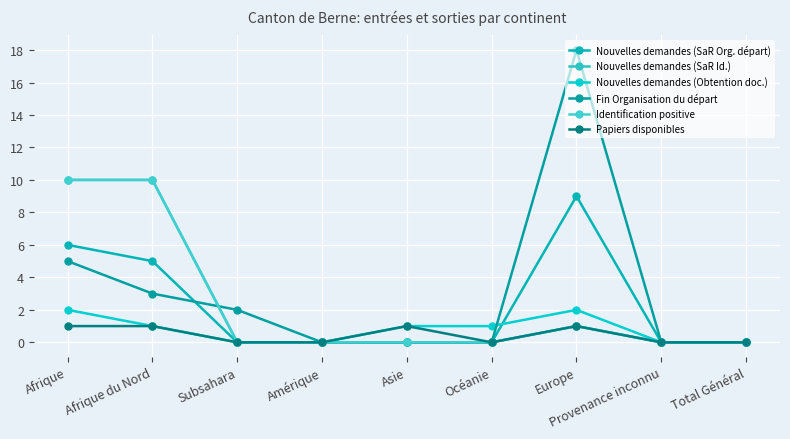

Does the chart have visible grid lines?

Yes